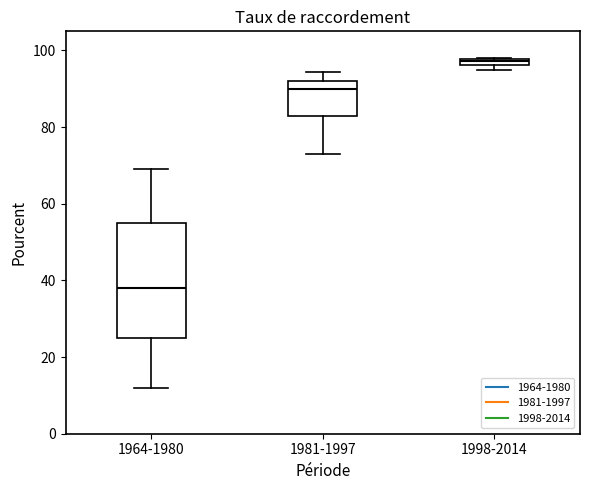

Comparing the boxes themselves (not the whiskers), which one is the tallest?

1964-1980